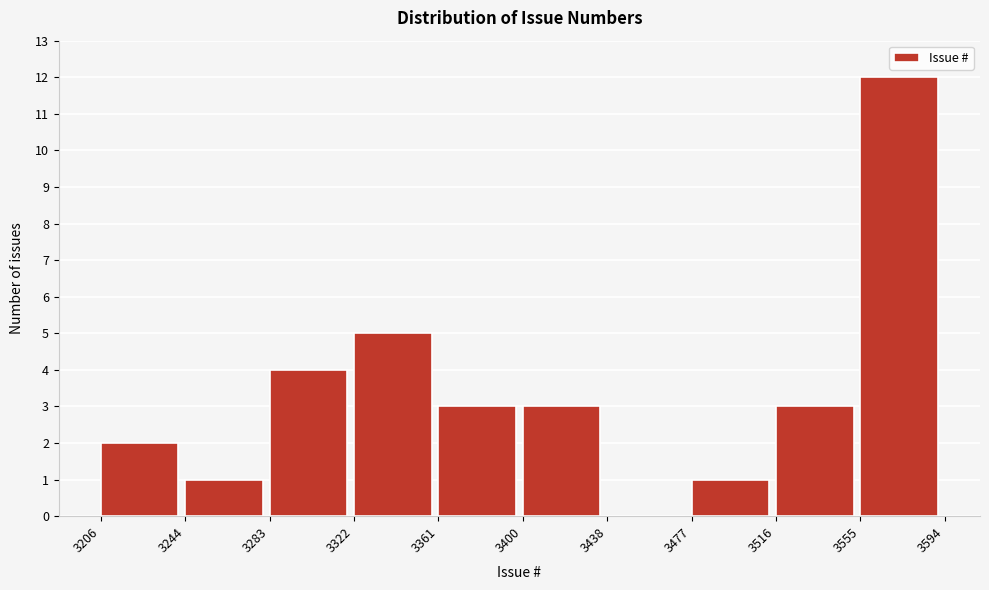

How tall is the bar that spans 3283 to 3322 on the x-axis? The values are not printed on the chart, so give them approximately, as read against the axis.

4